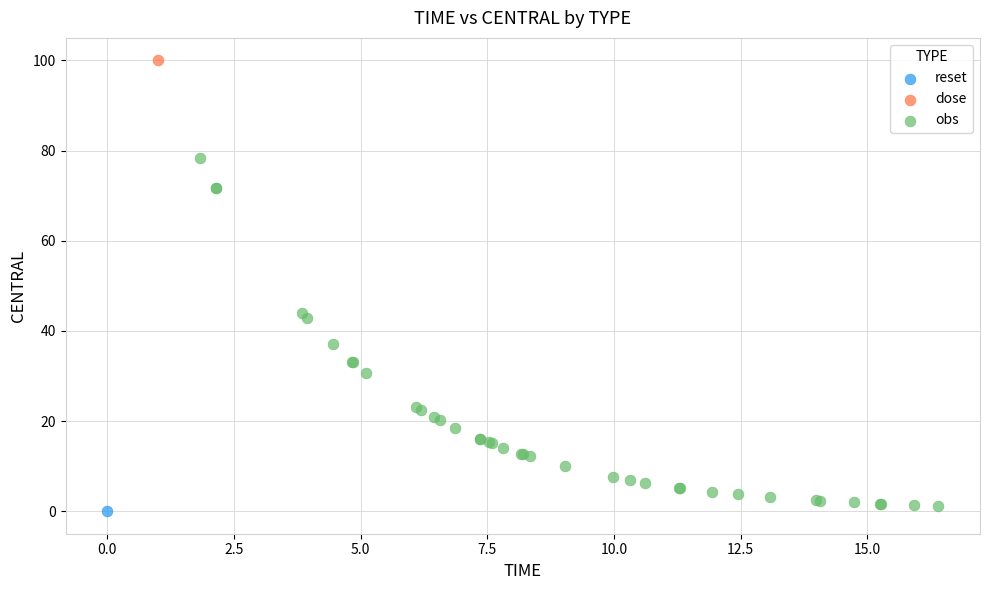

What are all the series names shown in the legend?

reset, dose, obs